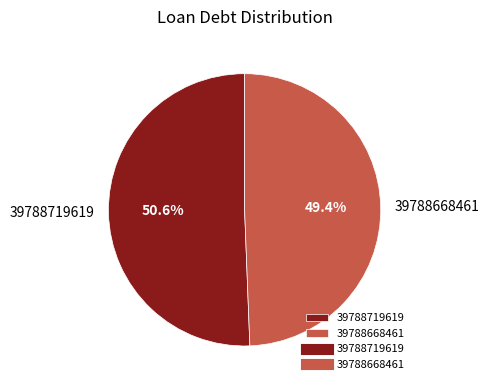

To the nearest percent, what is the combined percentage of 39788668461 and 39788719619?

100%